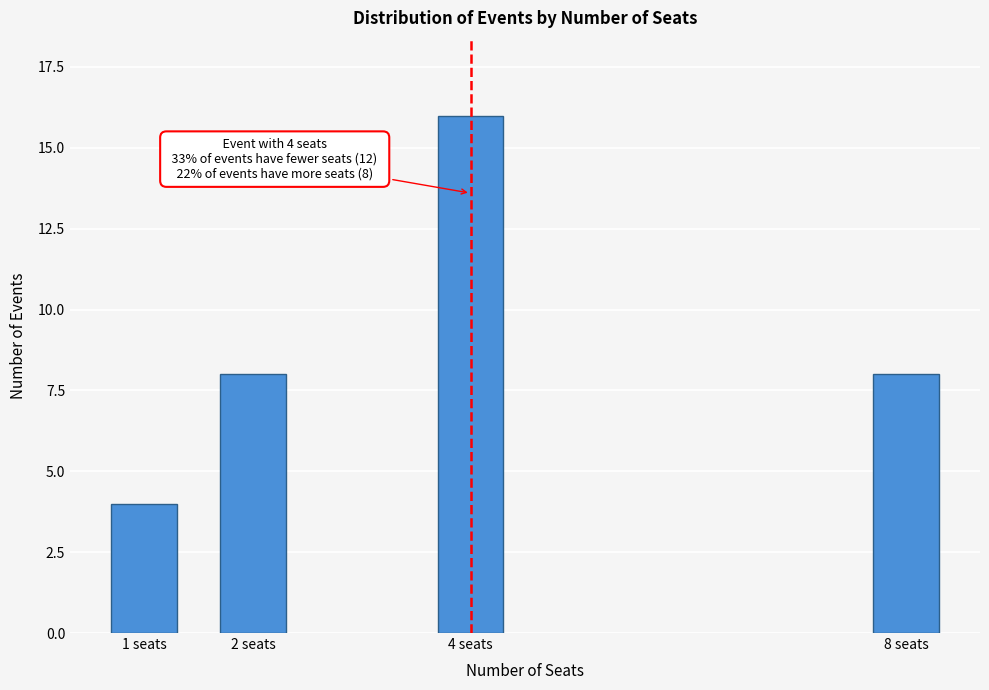

Reading right to left, extract all data points from this chart.

8 seats=8	4 seats=16	2 seats=8	1 seats=4